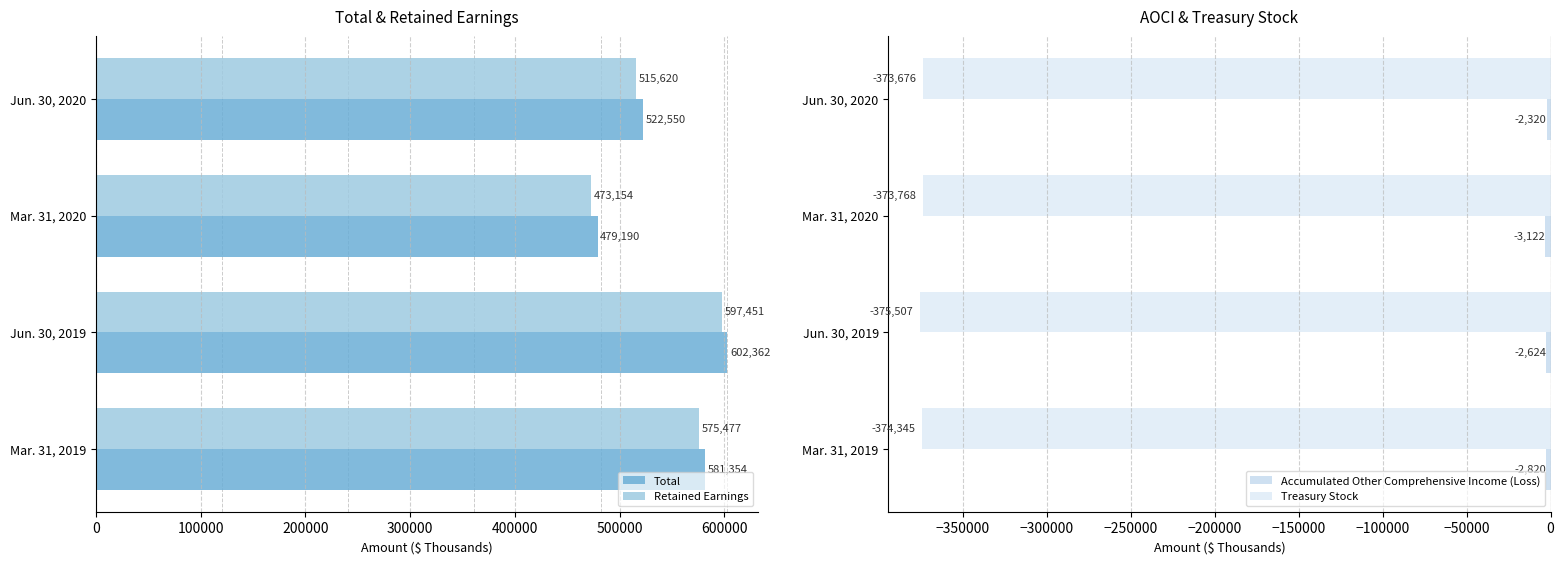

Is it true that Total equals 722052 at Jun. 30, 2020?

False